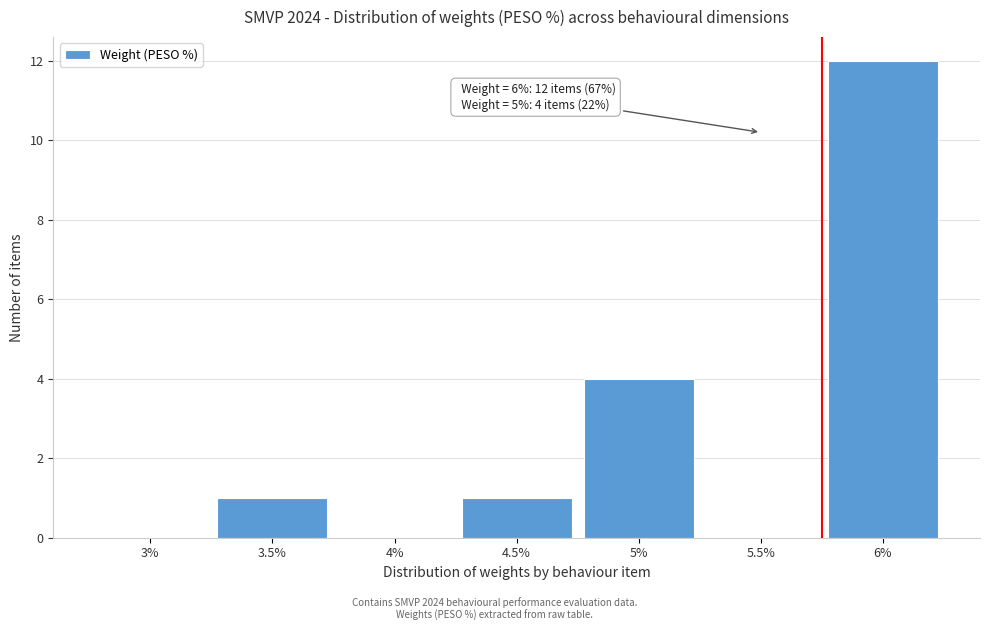

Reading right to left, what are all the values shown in this chart?

6%=12	5.5%=0	5%=4	4.5%=1	4%=0	3.5%=1	3%=0